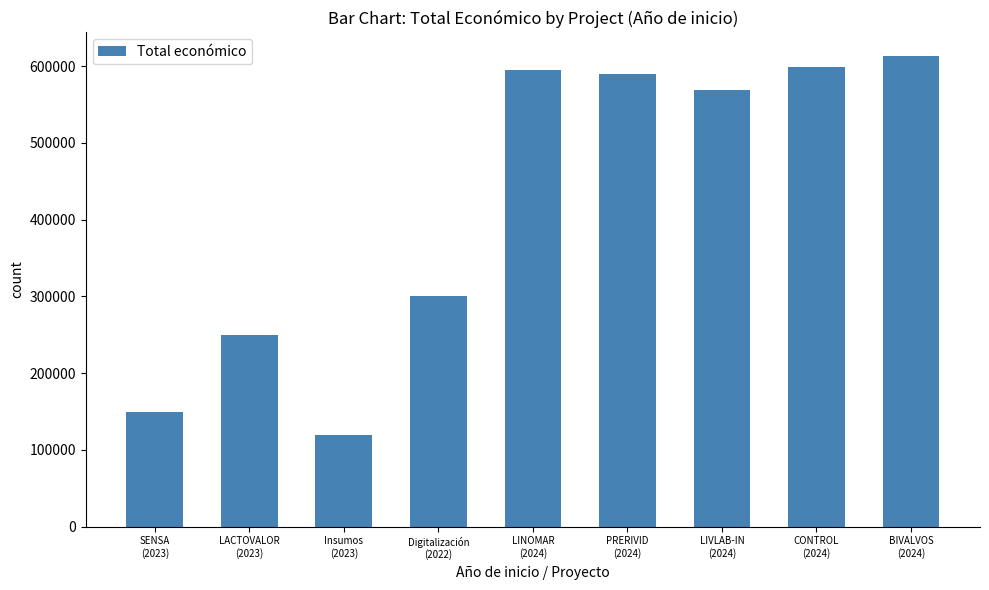

At which label is the value closest to 366627?

Digitalización
(2022)